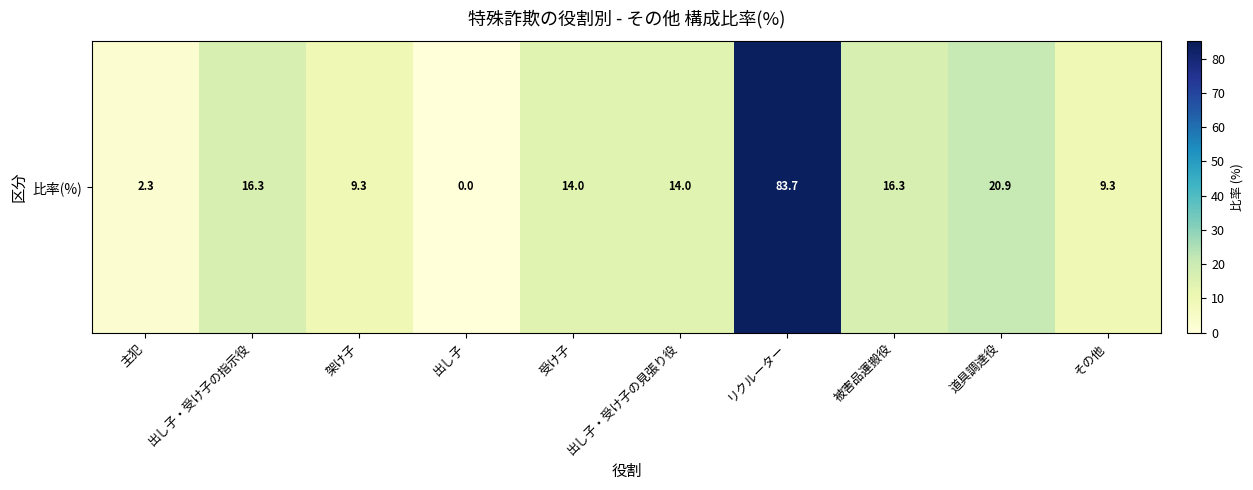

True or false: the data shows -46.6 at 出し子.

False